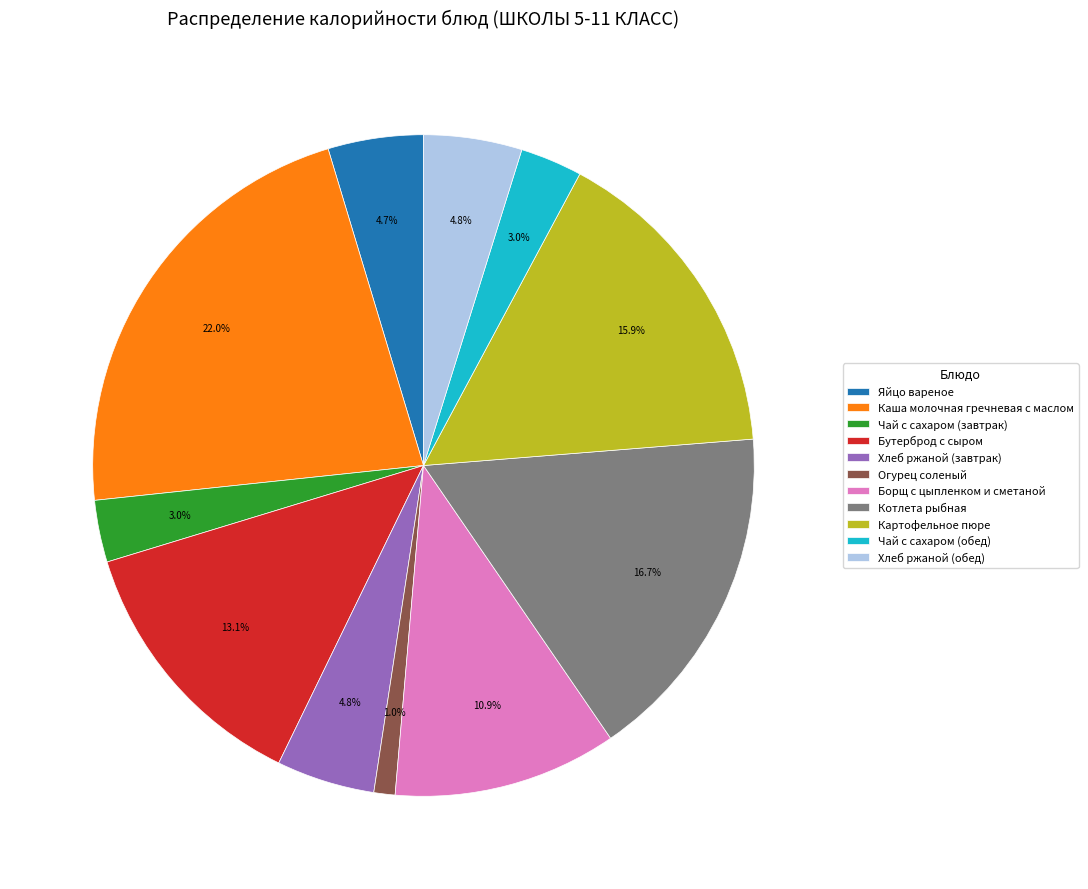

Is there any slice that represents more than half of the pie?

No